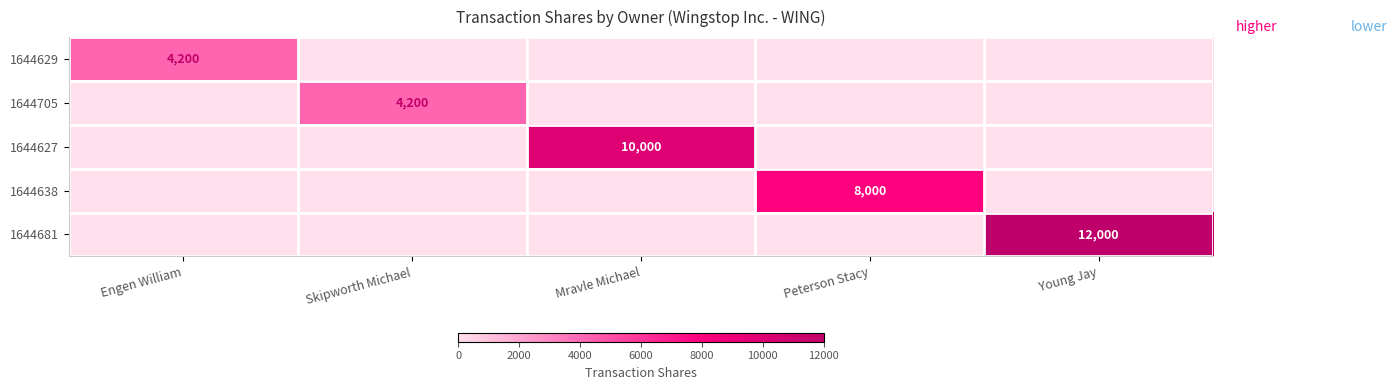

The 1644629 series shows 5738 at Engen William. True or false?

False